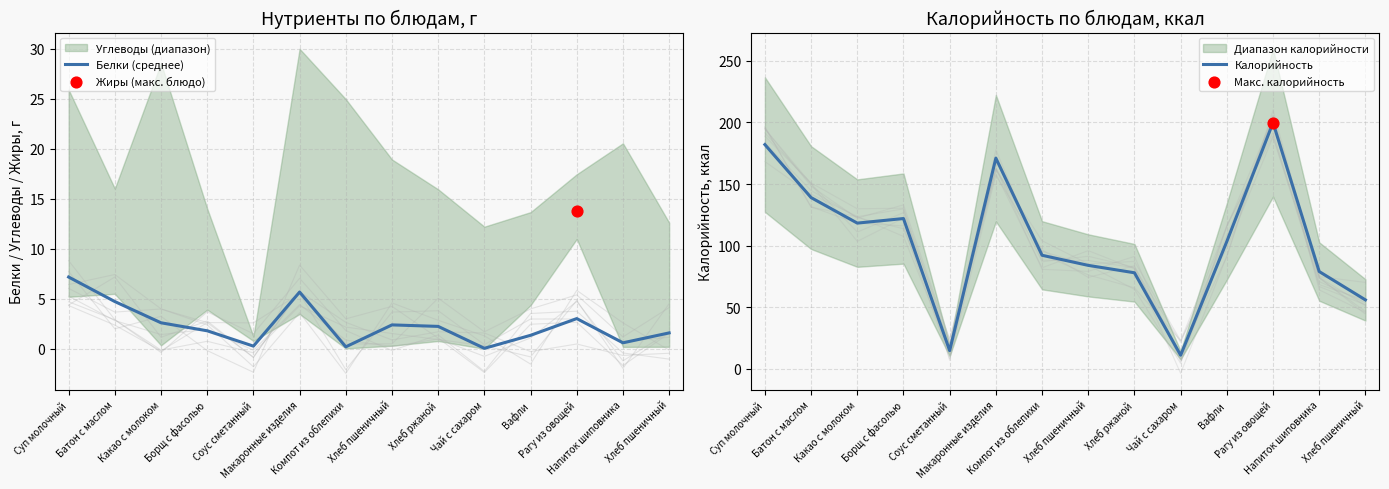

Which series contains the highest Y value?

Калорийность